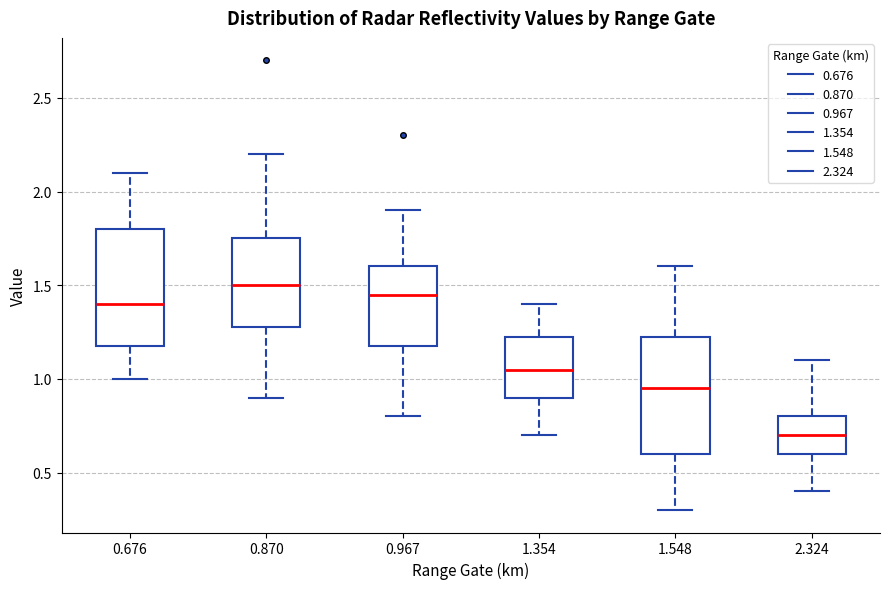

Which box's median line is the lowest?

2.324